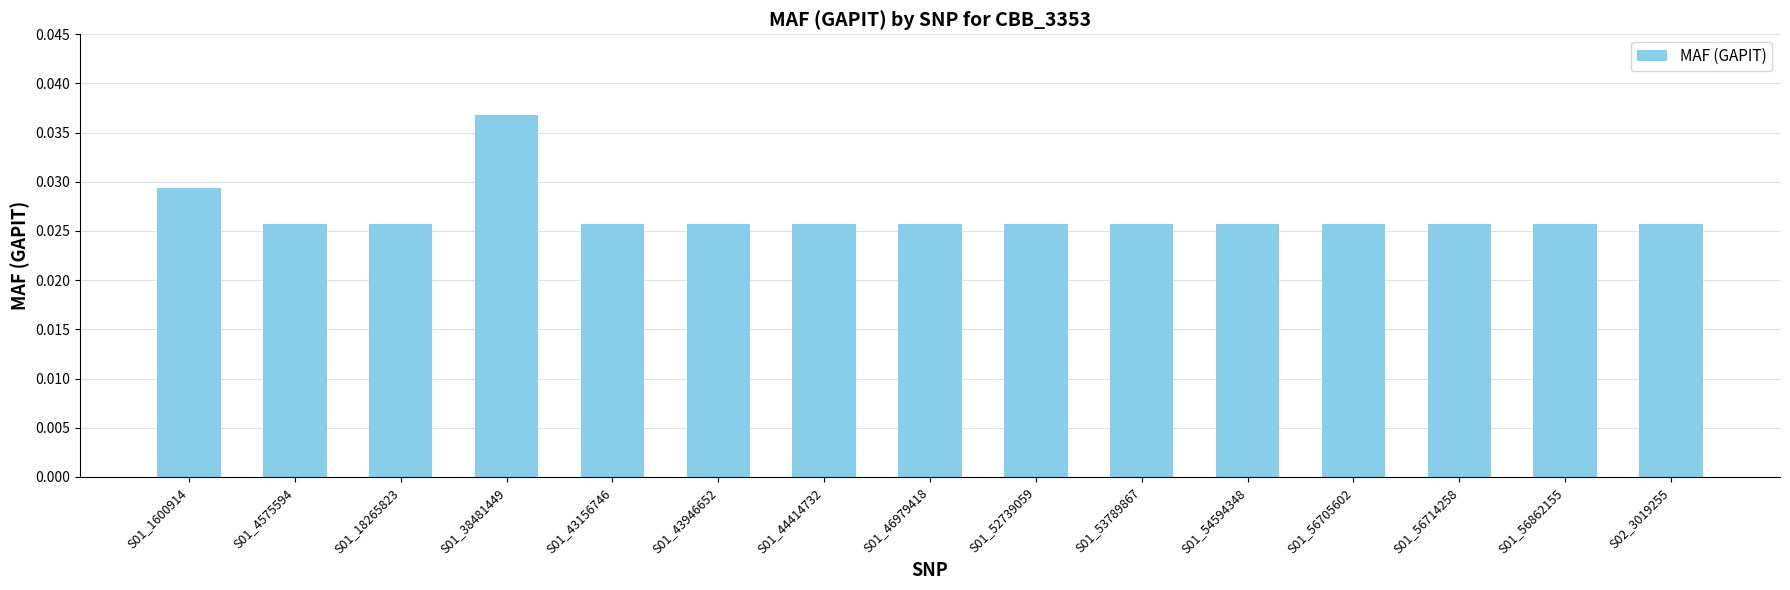

How many values are between 0 and 1?

15